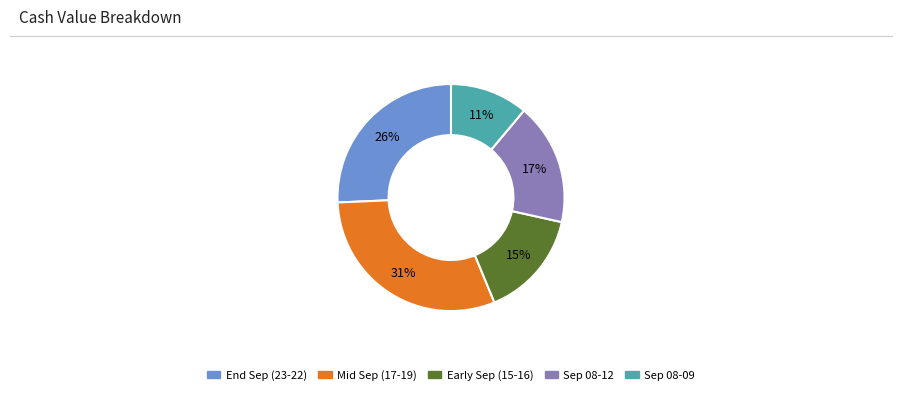

Is there a majority slice in this chart?

No